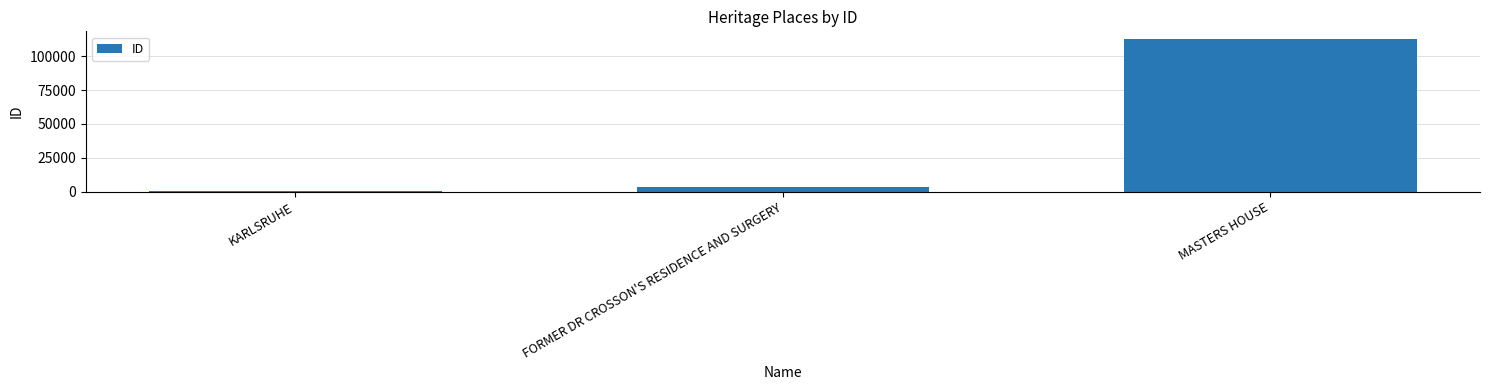

What is the label of the 3rd bar from the right?

KARLSRUHE